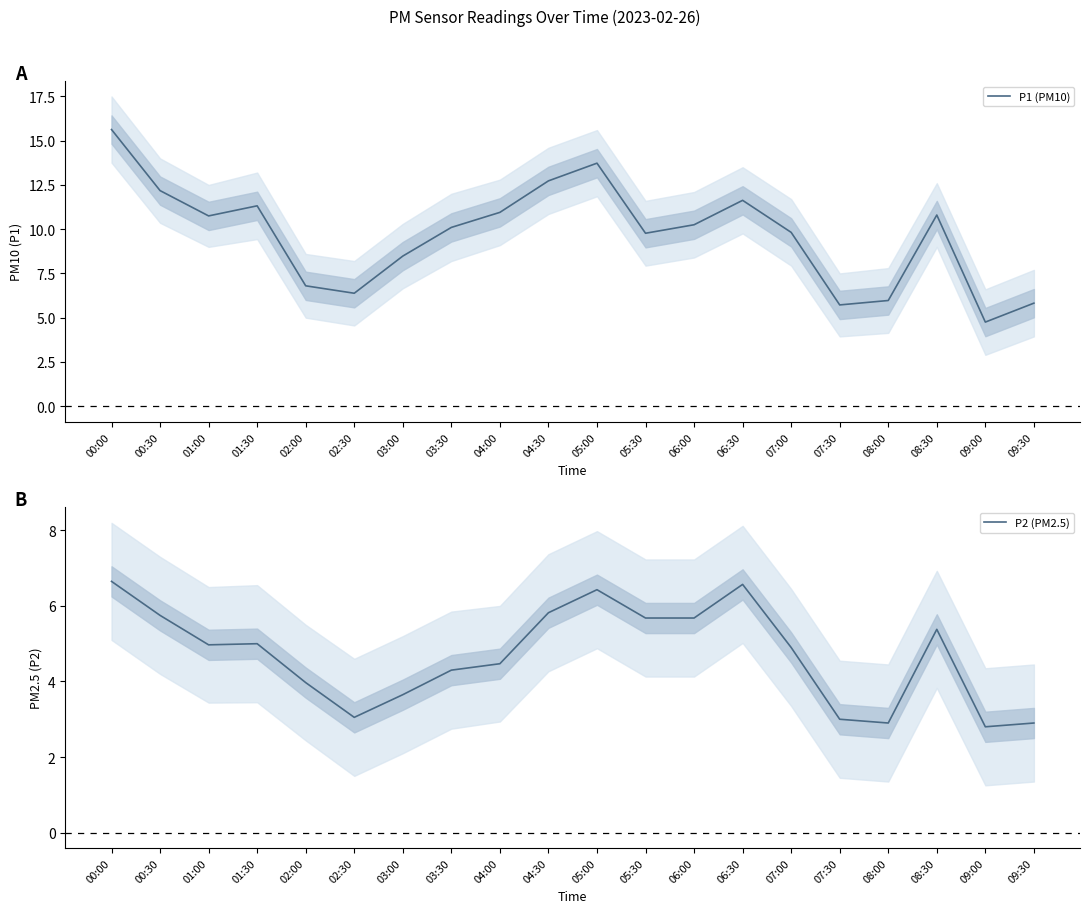

What is the lowest value of the P2 (PM2.5) series?

2.8